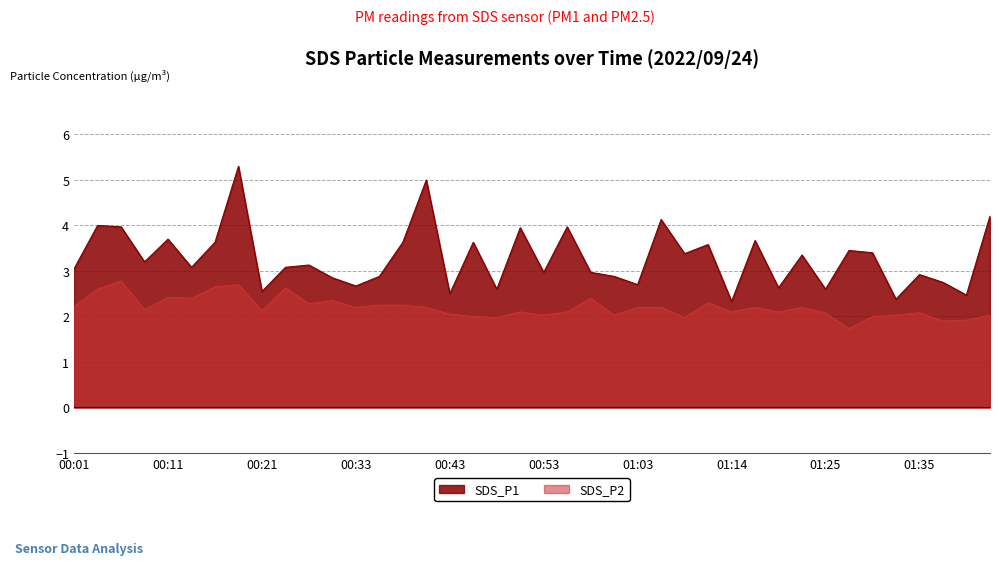

The SDS_P1 series shows 3.6 at 00:16. True or false?

True